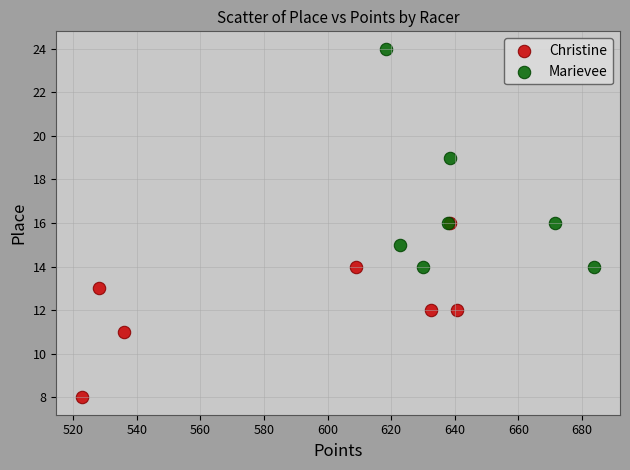

Which series has the largest Y range (max minus min)?

Marievee